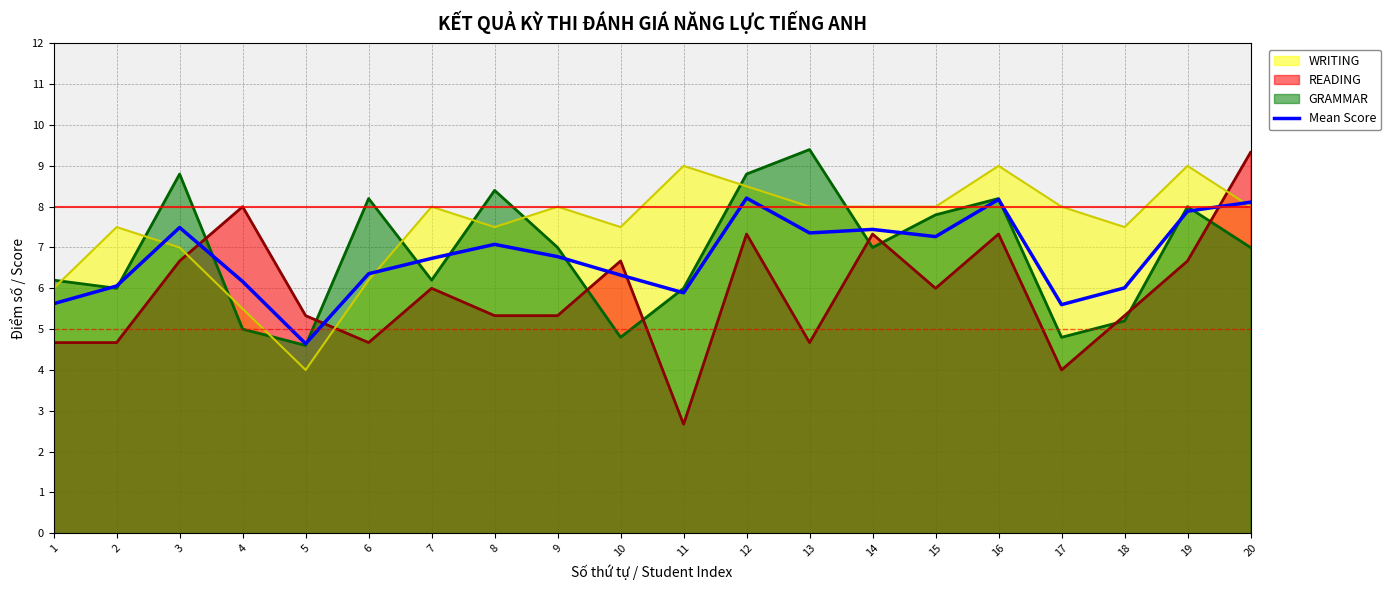

At which label is the value closest to 6?

18